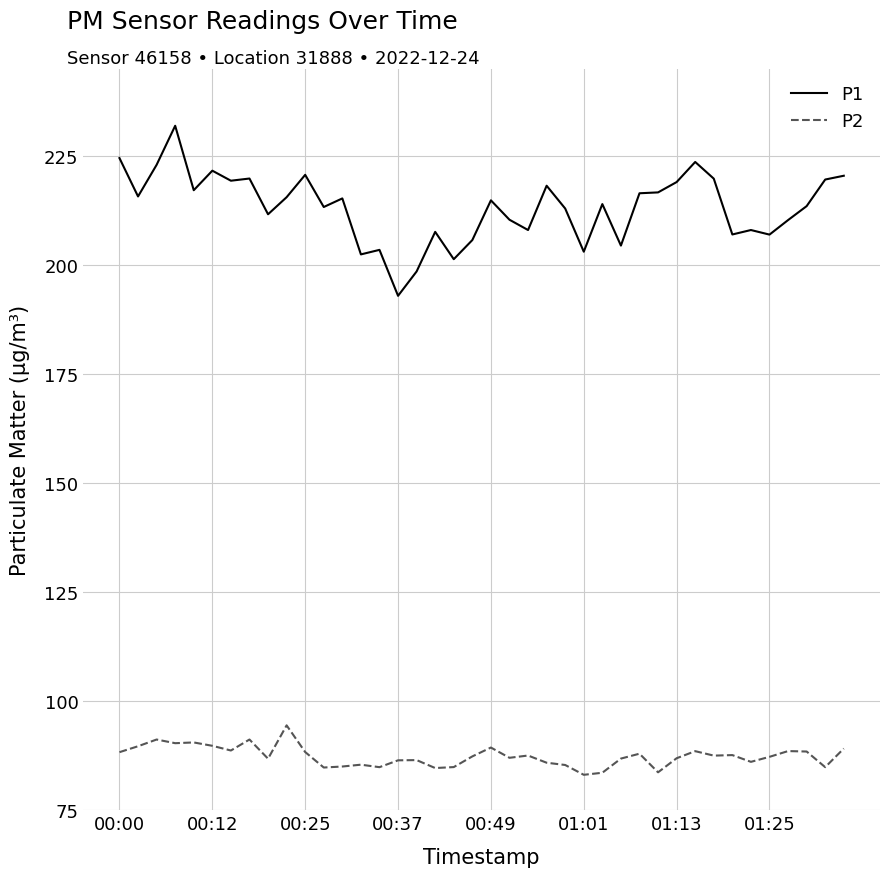

What is the lowest value of the P1 series?

193.0